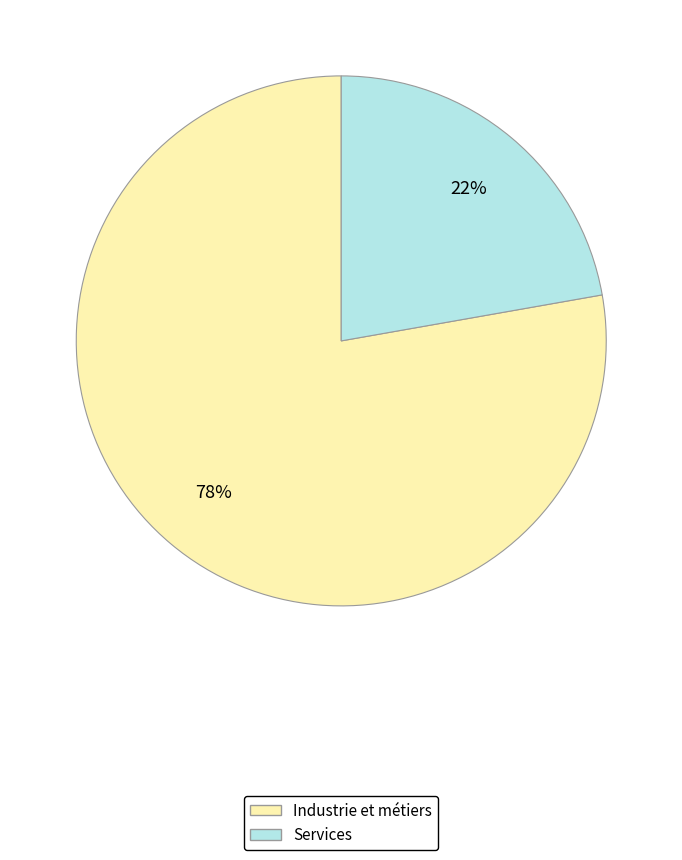

Is there a majority slice in this chart?

Yes